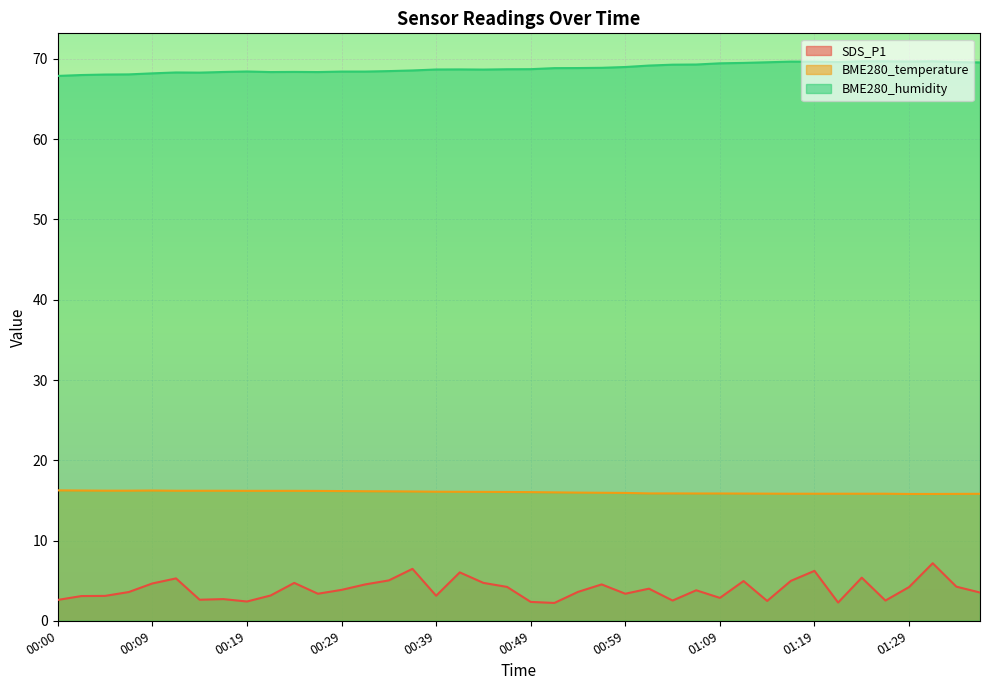

What position from the right is 00:19?

32